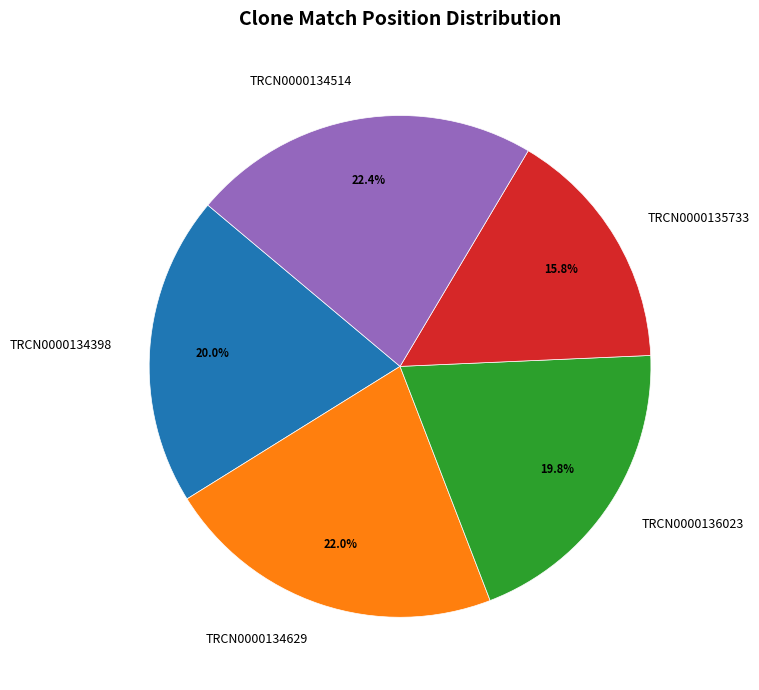

Which category has the smallest portion of the pie?

TRCN0000135733